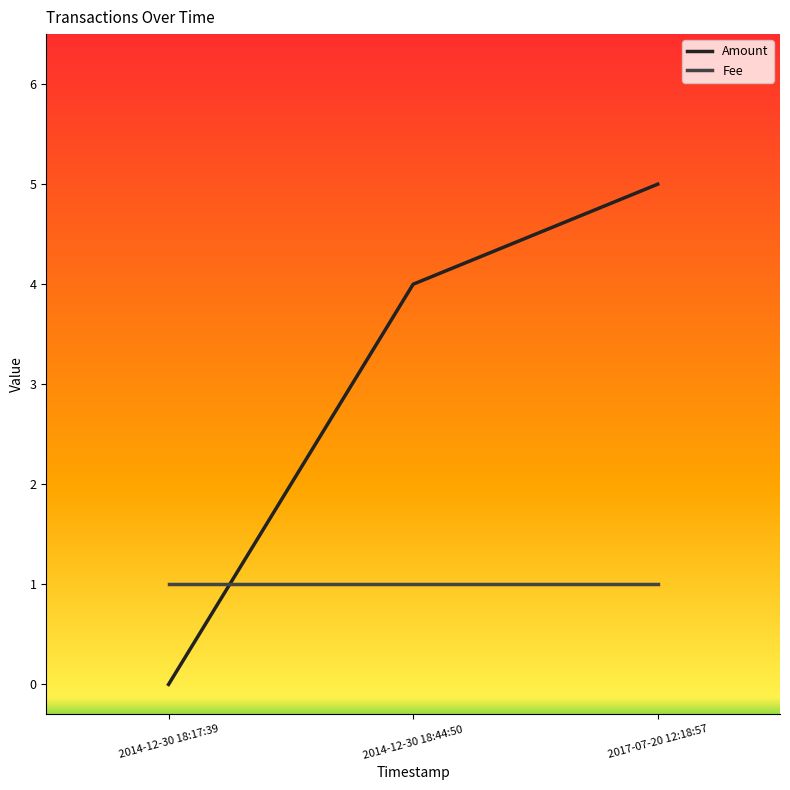

True or false: Amount has a value of 6 at 2014-12-30 18:44:50.

False